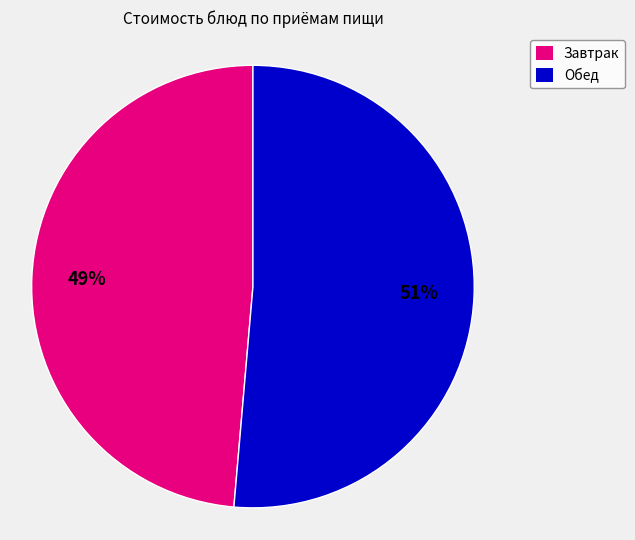

To the nearest percent, what is the average slice percentage?

50%